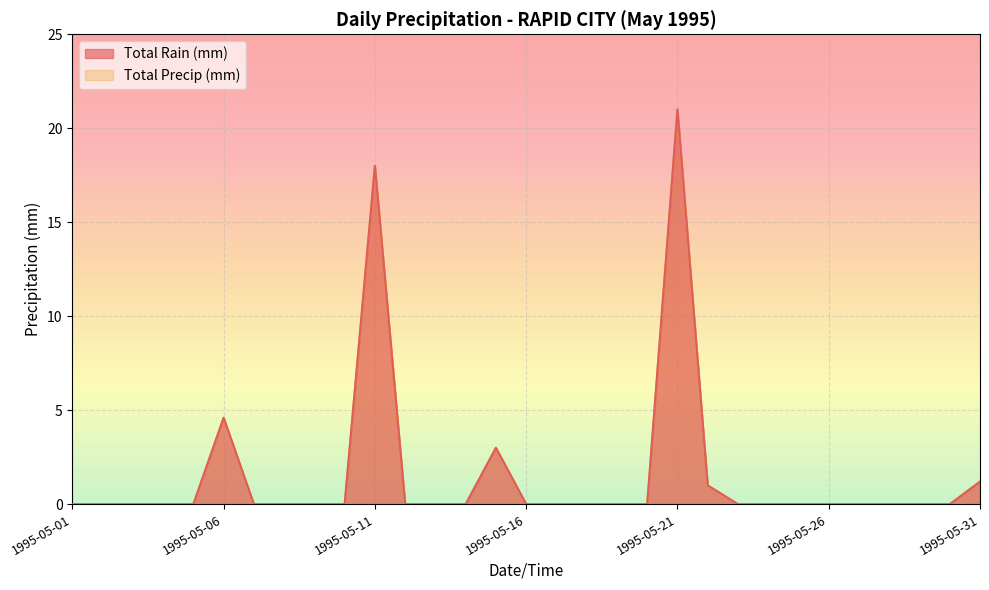

How many series are shown in this chart?

2